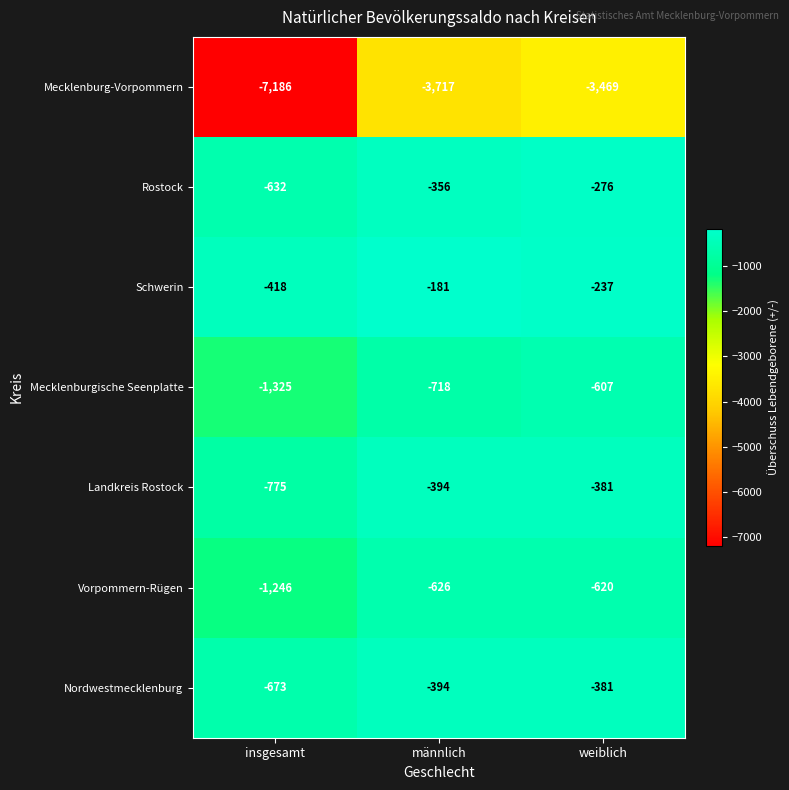

Is it true that Mecklenburg-Vorpommern equals -3469 at weiblich?

True